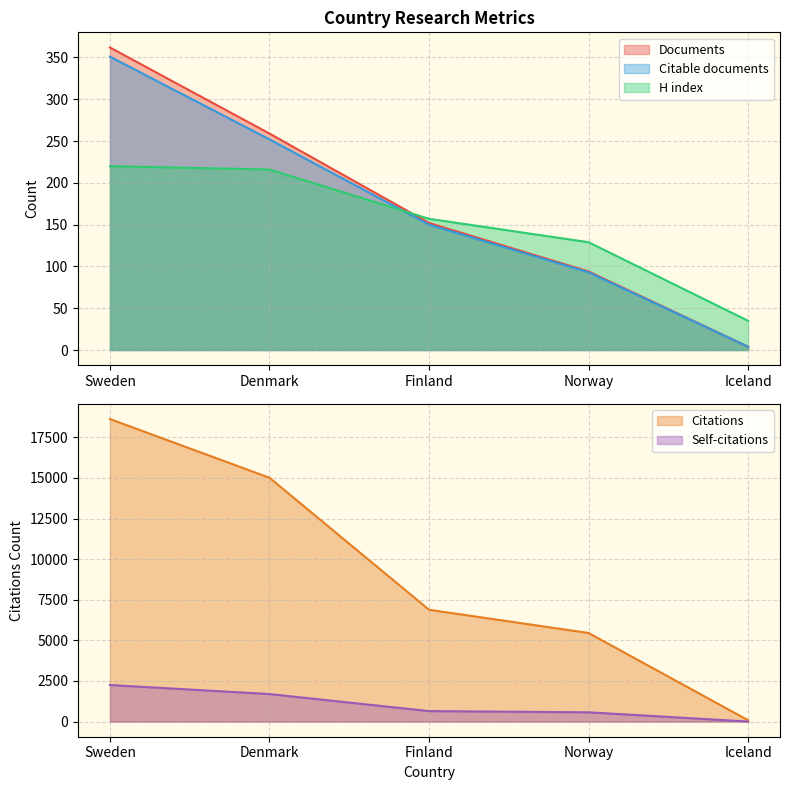

True or false: Citations and H index cross at least once.

False